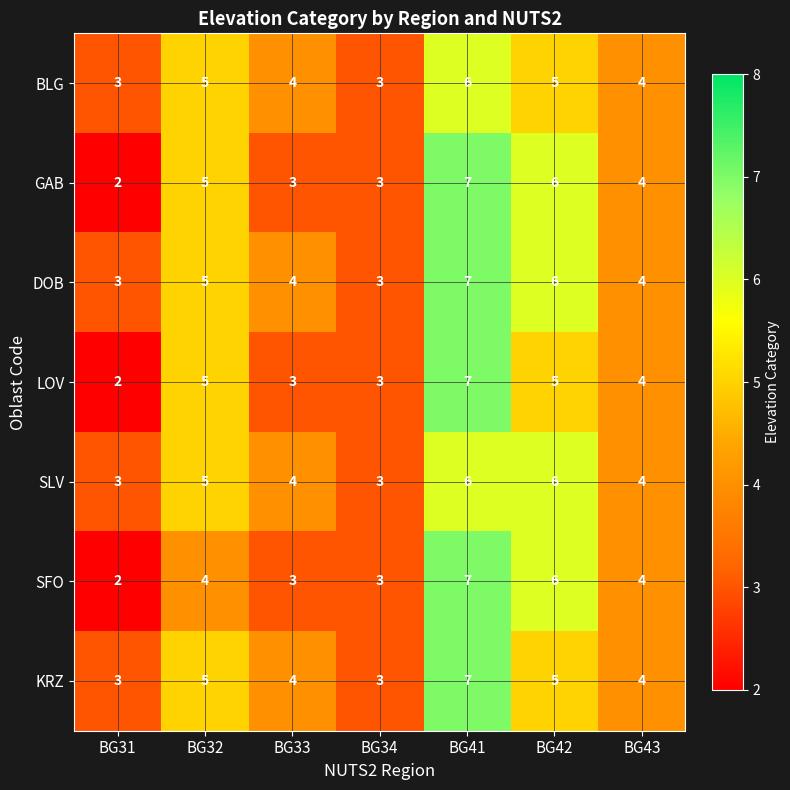

How many series are shown in this chart?

7